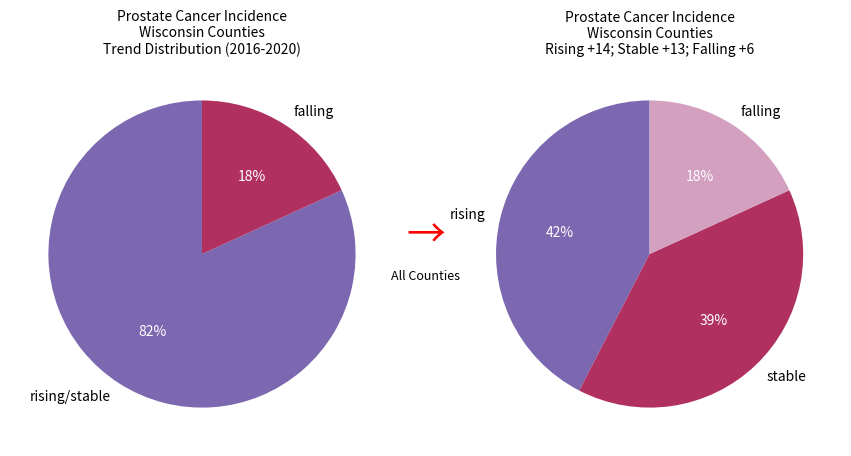

What percentage is the stable slice, to the nearest percent?

39%